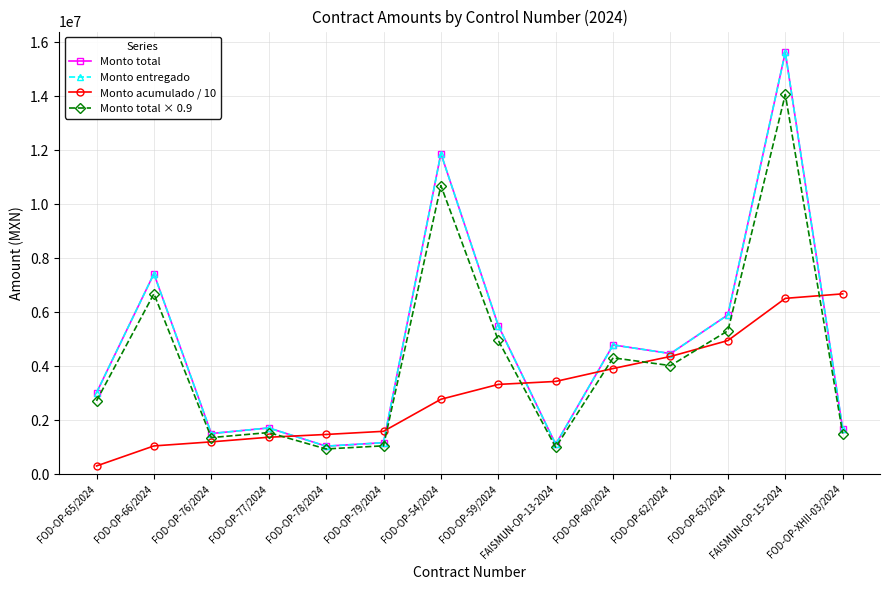

List the labels in order of Monto total × 0.9 value, smallest first.

FOD-OP-78/2024, FAISMUN-OP-13-2024, FOD-OP-79/2024, FOD-OP-76/2024, FOD-OP-XHII-03/2024, FOD-OP-77/2024, FOD-OP-65/2024, FOD-OP-62/2024, FOD-OP-60/2024, FOD-OP-59/2024, FOD-OP-63/2024, FOD-OP-66/2024, FOD-OP-54/2024, FAISMUN-OP-15-2024